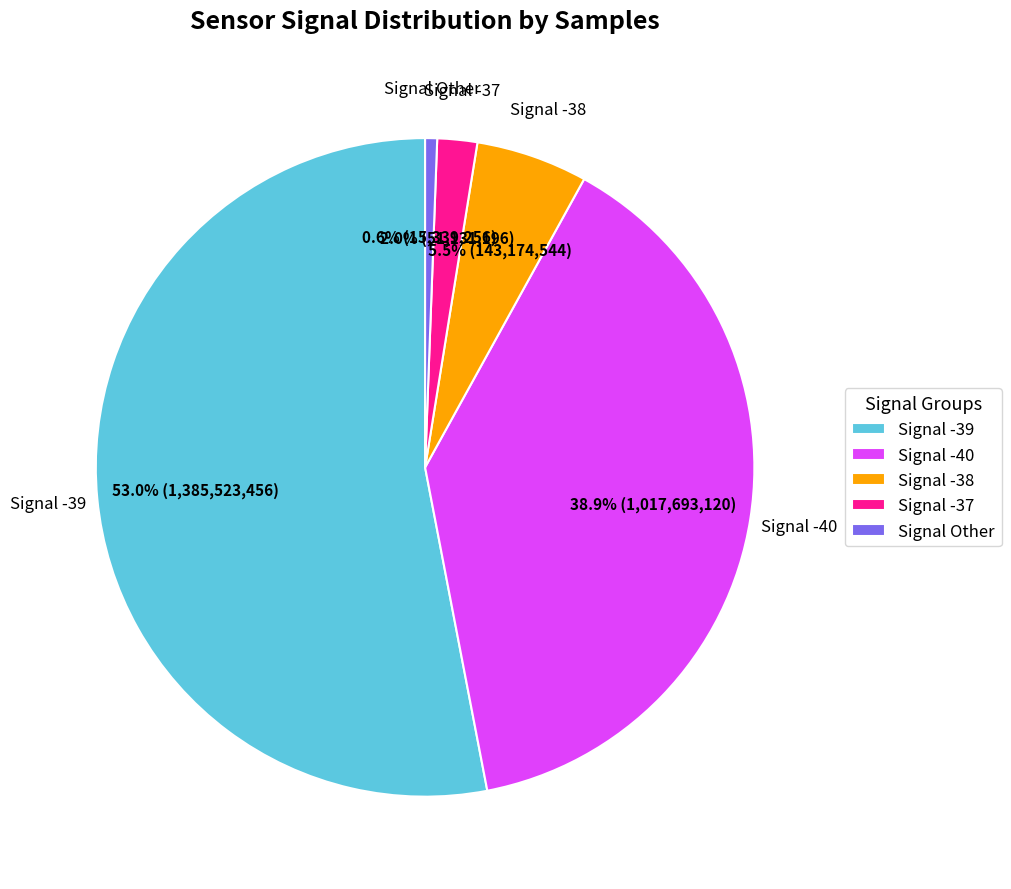

What portion of the pie excludes Signal -40?

61.1%